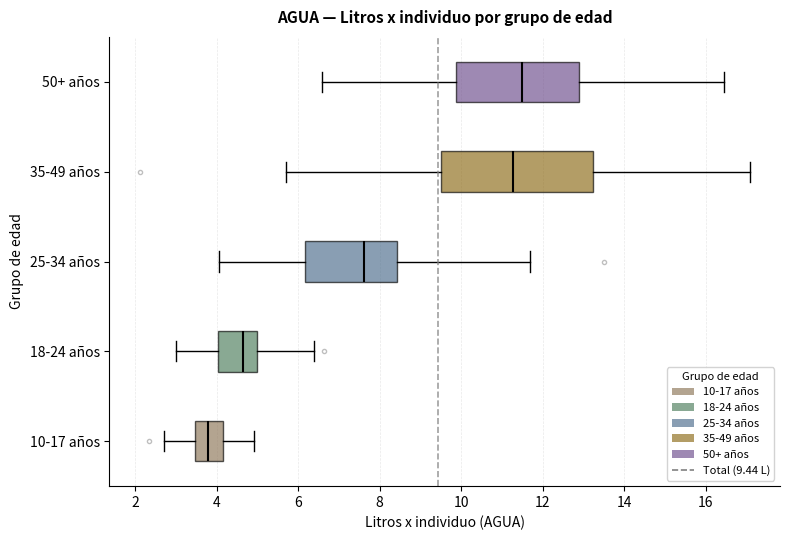

Reading bottom to top, read every box against the x-axis: the position of its median line, the range the box covers, and the ends of its whiskers. The values are not printed on the chart, so give them approximately, as read against the axis.

10-17 años: median 3.8, box 3.4 to 4.2, whiskers 2.8 to 5.0
18-24 años: median 4.6, box 4.0 to 5.0, whiskers 3.0 to 6.4
25-34 años: median 7.6, box 6.2 to 8.4, whiskers 4.0 to 11.6
35-49 años: median 11.2, box 9.4 to 13.2, whiskers 5.8 to 17.0
50+ años: median 11.4, box 9.8 to 12.8, whiskers 6.6 to 16.4